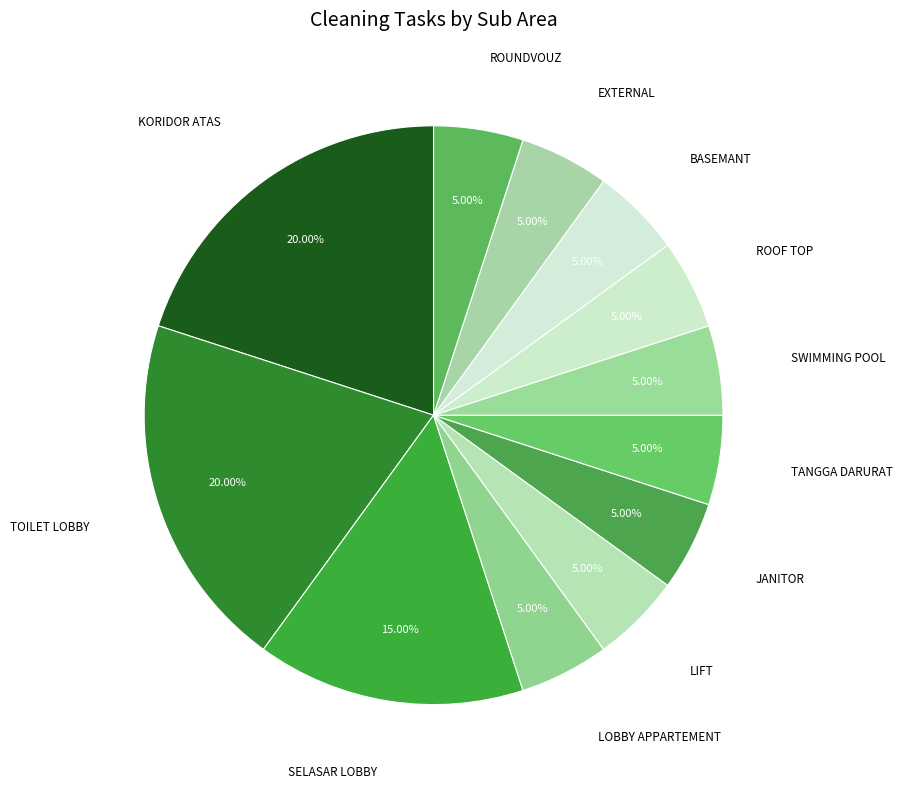

How much of the chart is everything except JANITOR?

95.0%